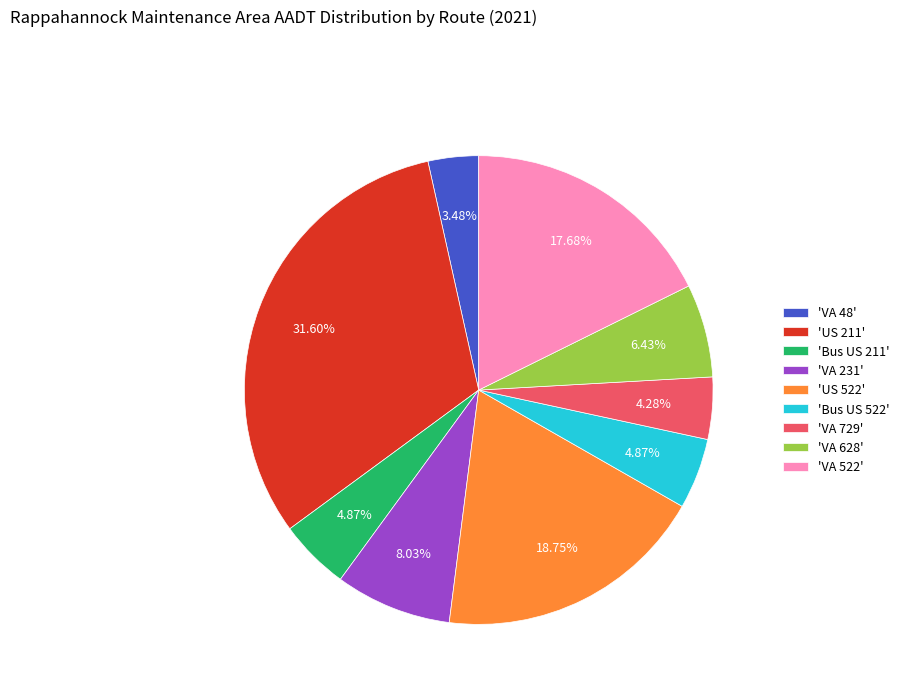

How many slices are in this pie chart?

9